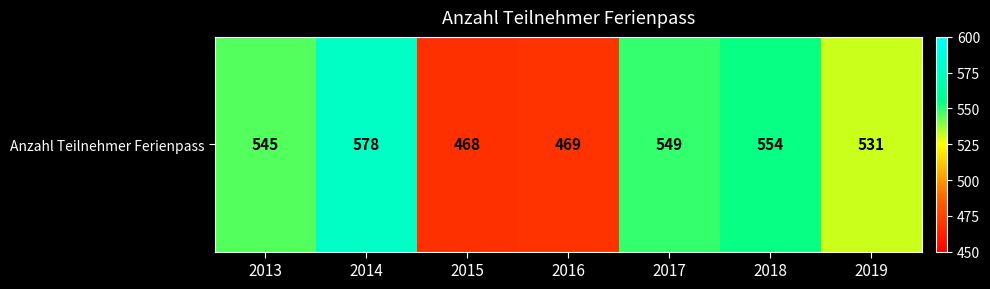

Which has a higher value, 2017 or 2014?

2014